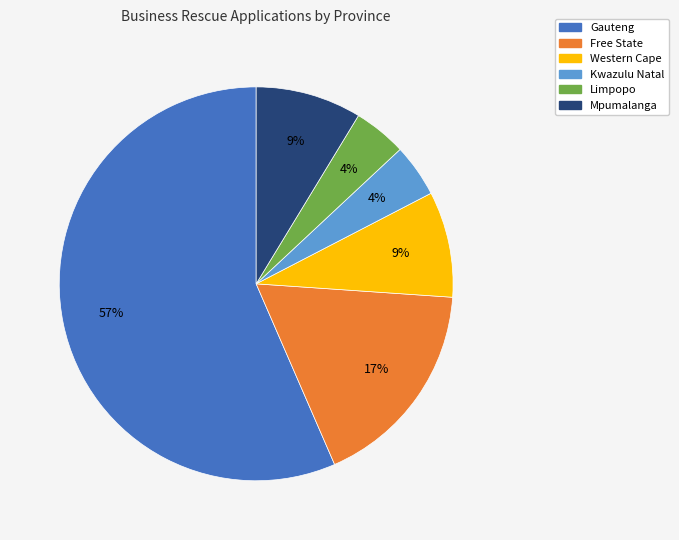

Is there a majority slice in this chart?

Yes